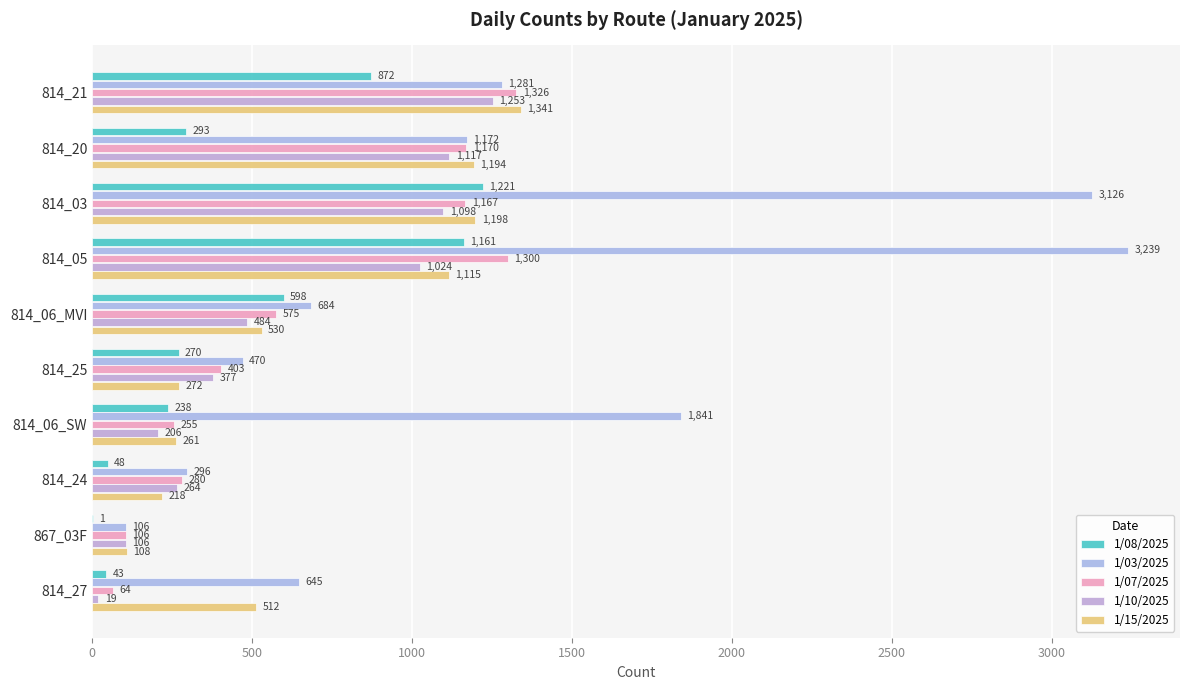

How many data points does each series have?

10